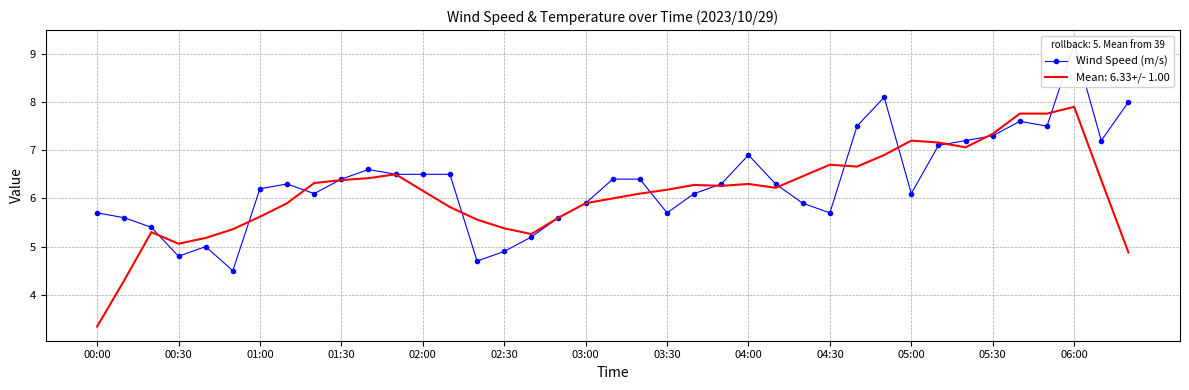

What is the difference between the second highest and second lowest values in the Wind Speed (m/s) series?

3.4